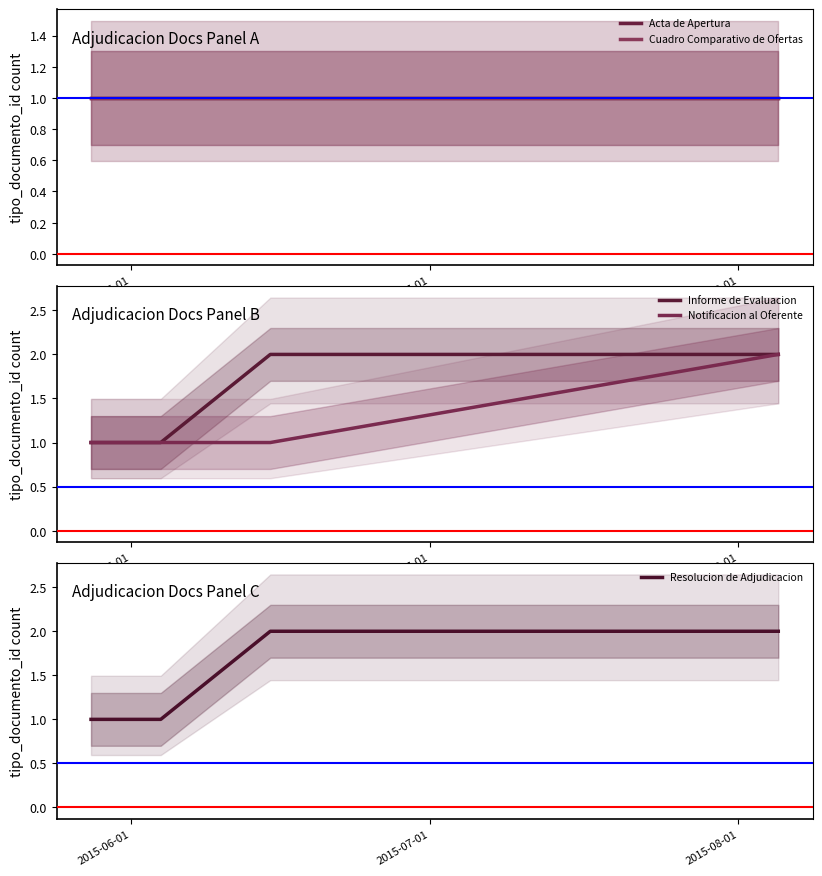

True or false: Resolucion de Adjudicacion has more than 1 interior local peaks.

False